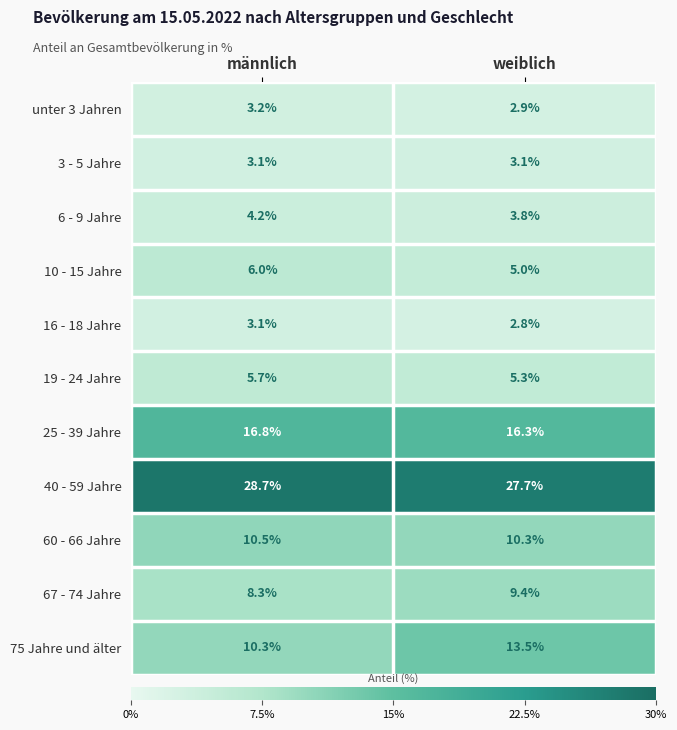

Which series changed the most between männlich and weiblich?

75 Jahre und älter